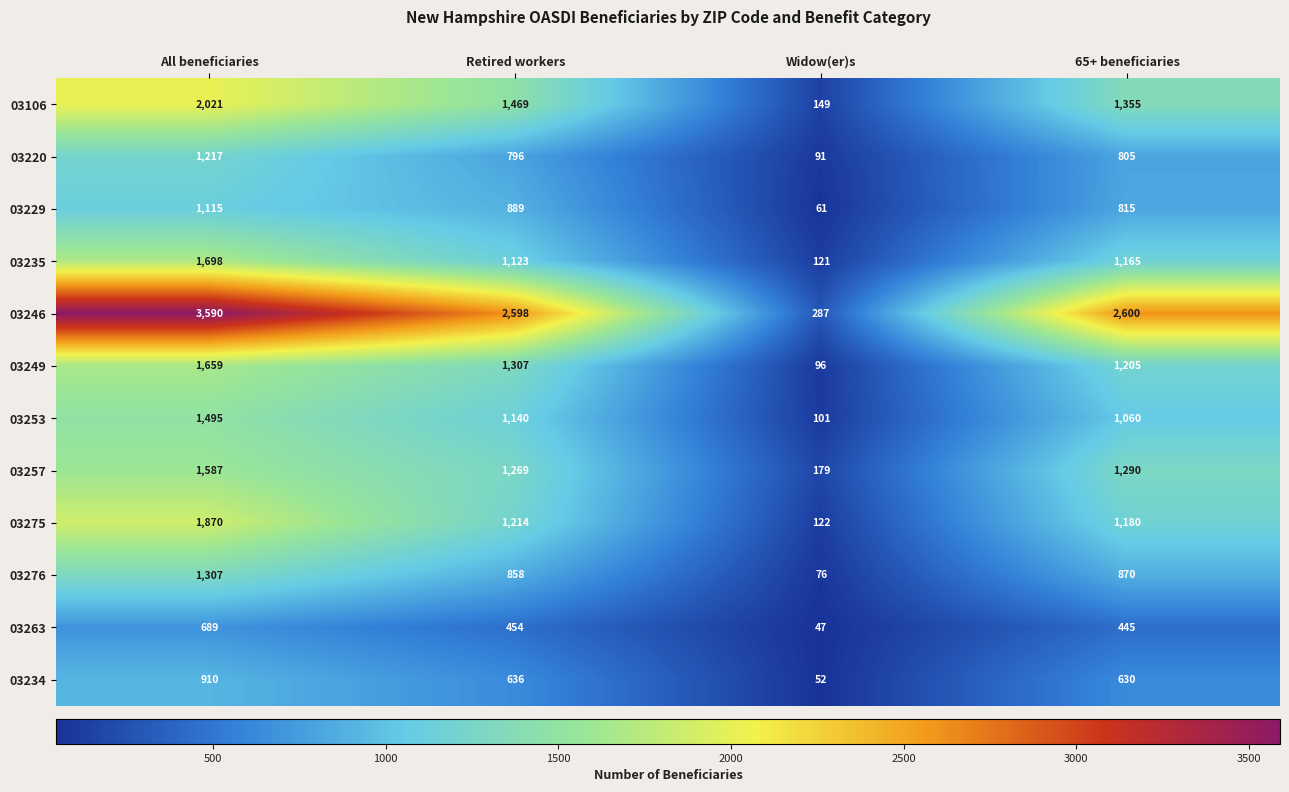

The value of 03253 at 65+ beneficiaries is 1060. True or false?

True